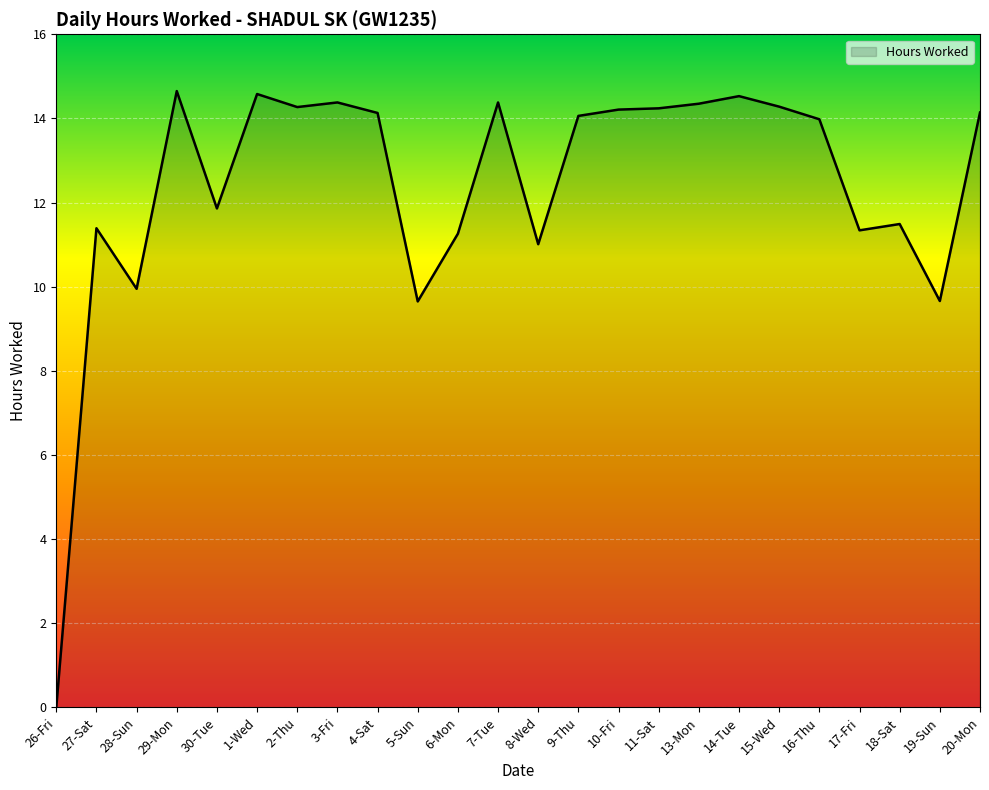

True or false: the data shows 14.2 at 10-Fri.

True